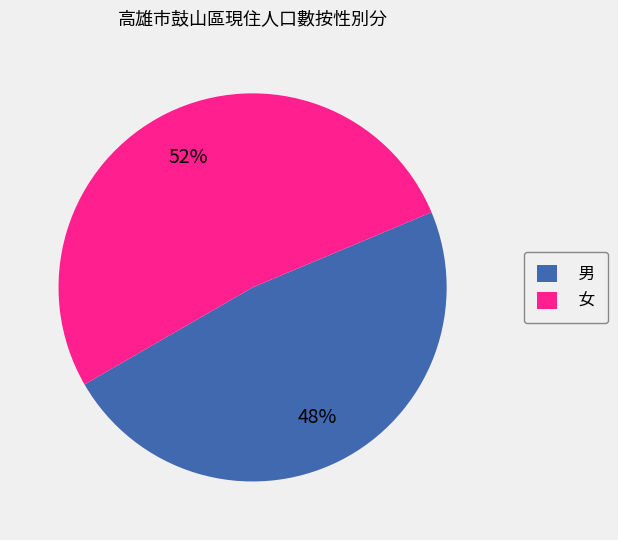

Which category has the biggest portion of the pie?

女